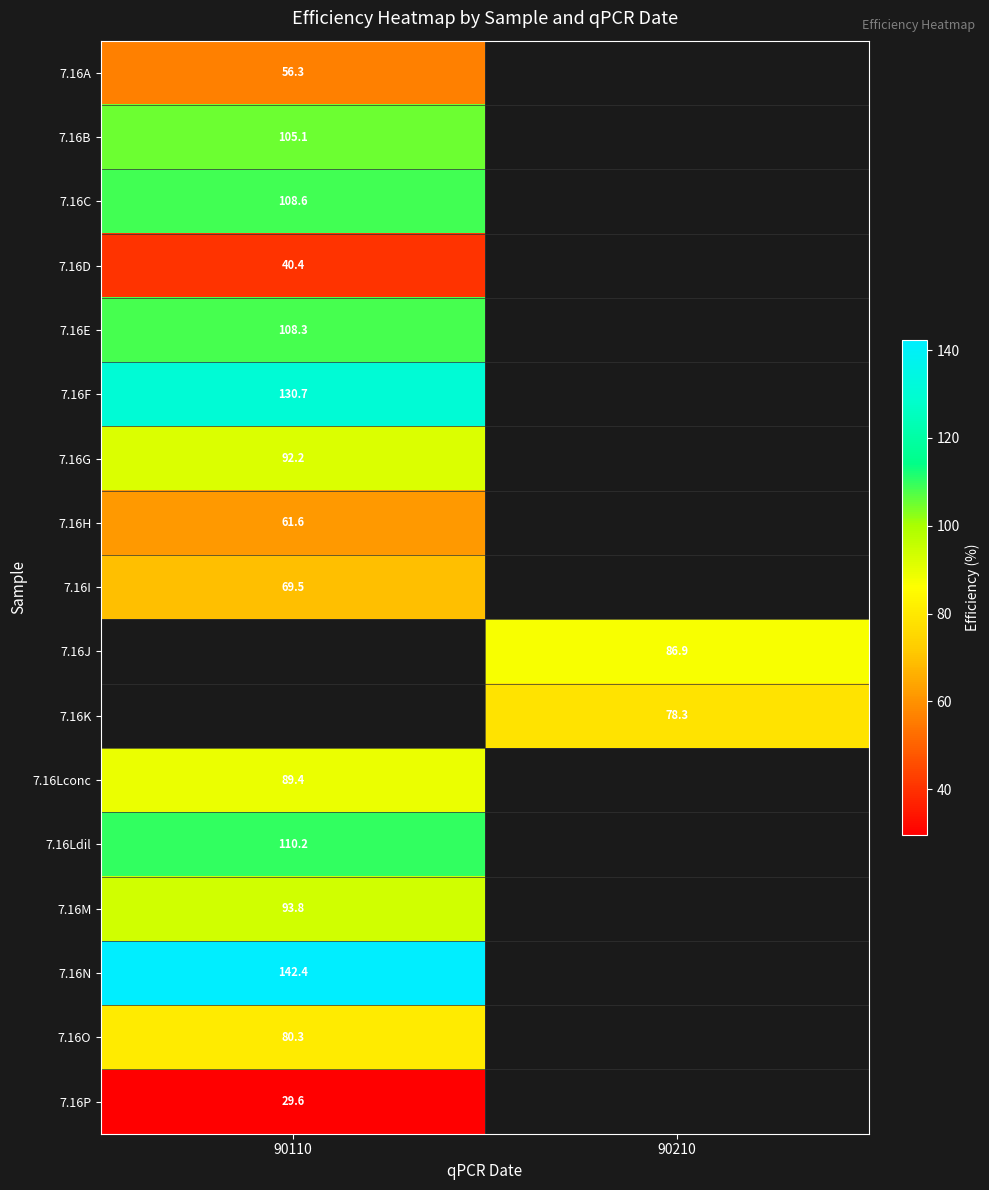

Read the 7.16J value at 90210.

86.9